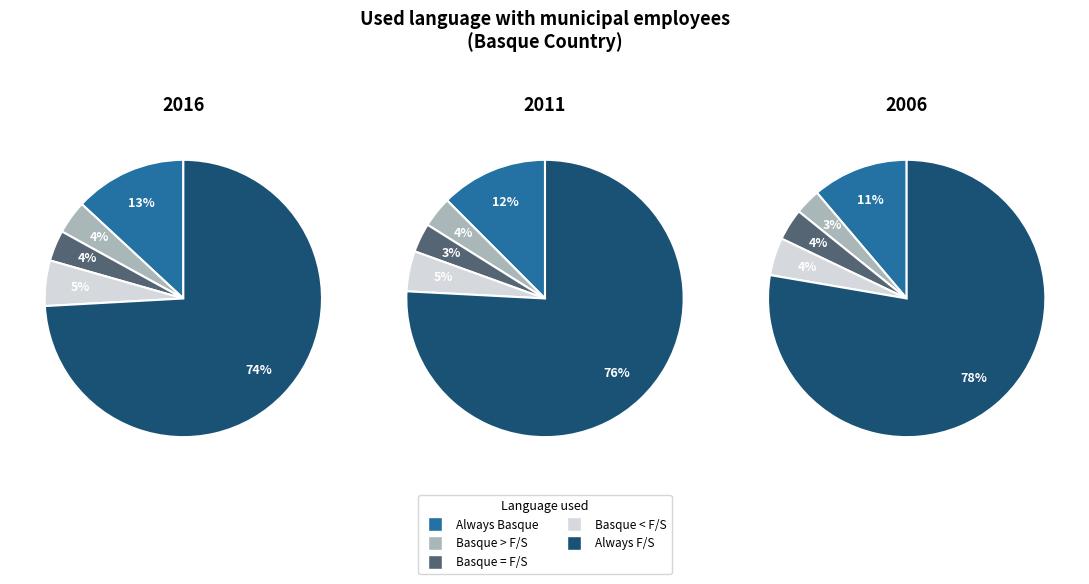

How many segments does this pie chart have?

5